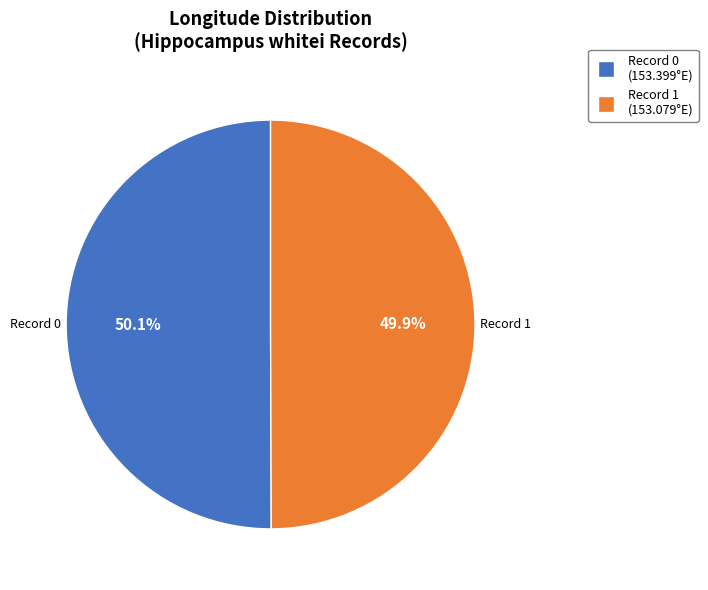

Does any single category account for the majority?

Yes